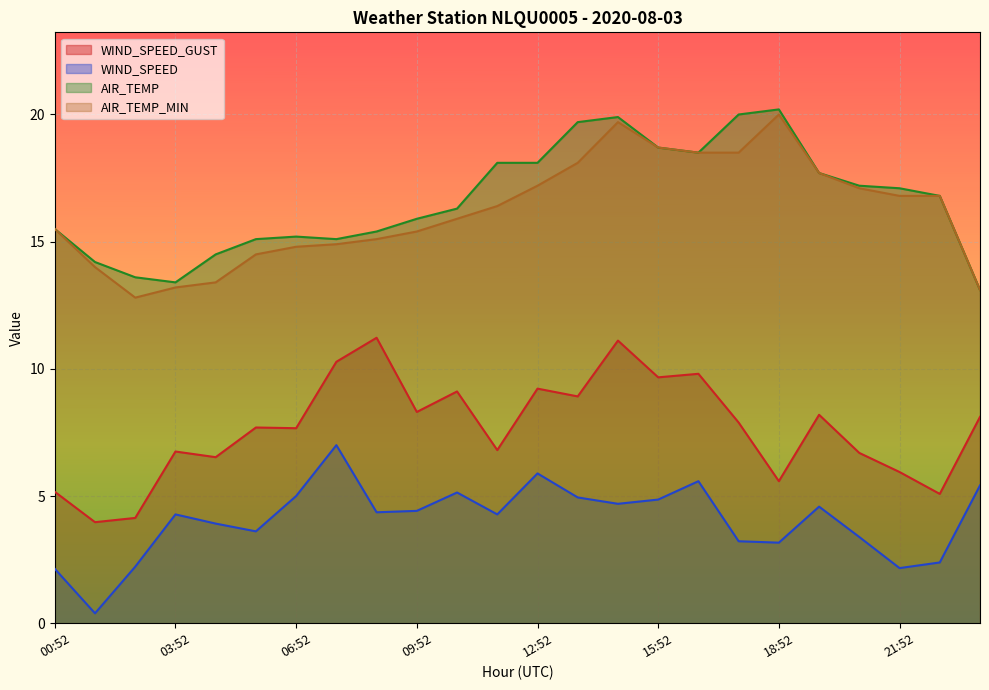

True or false: AIR_TEMP and AIR_TEMP_MIN intersect in this chart.

False